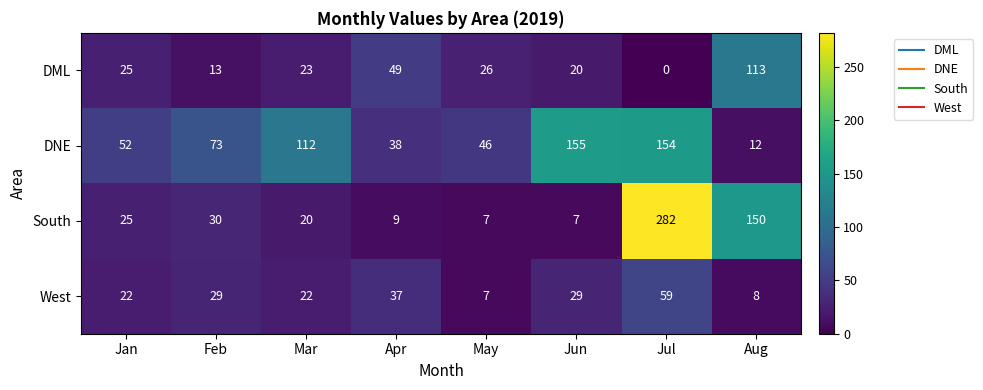

What is the maximum value for South?

282